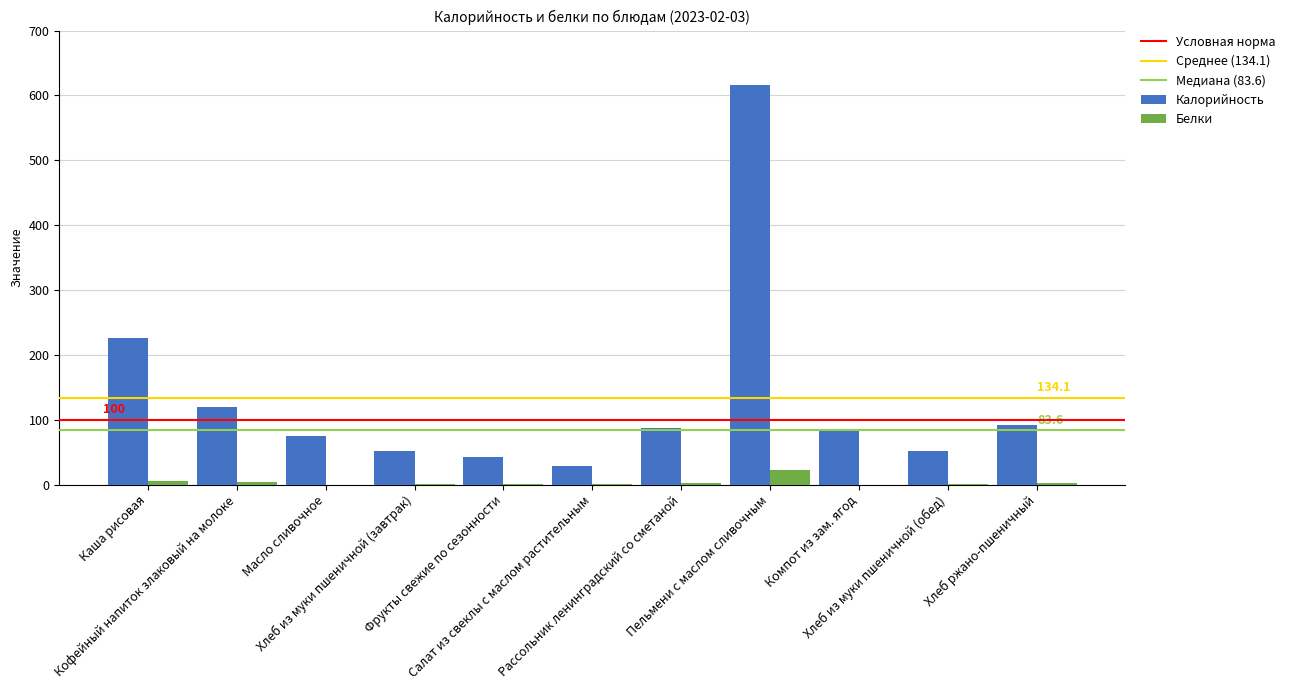

Which series has the largest total across all categories?

Калорийность